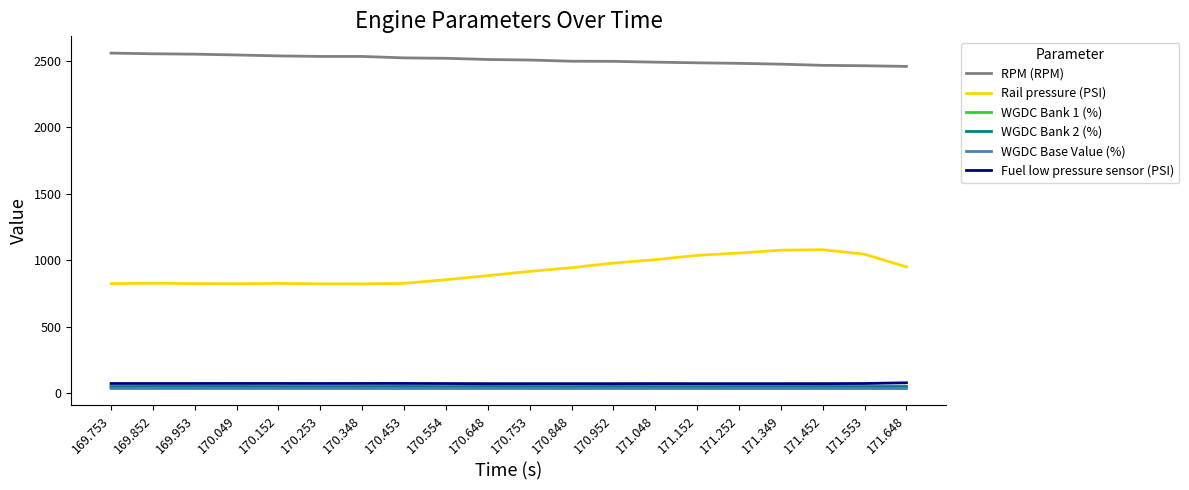

What is the sum of the Fuel low pressure sensor (PSI) values at 170.952 and 170.152?

144.3